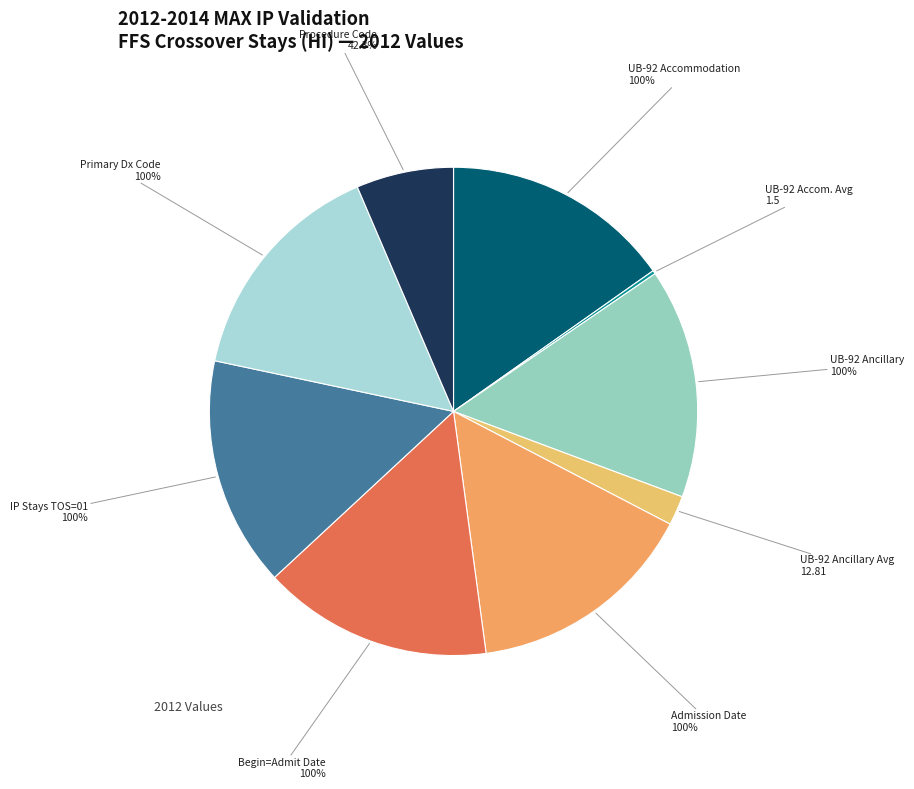

To the nearest percent, what is the difference between the largest and smallest slice percentages?

15%